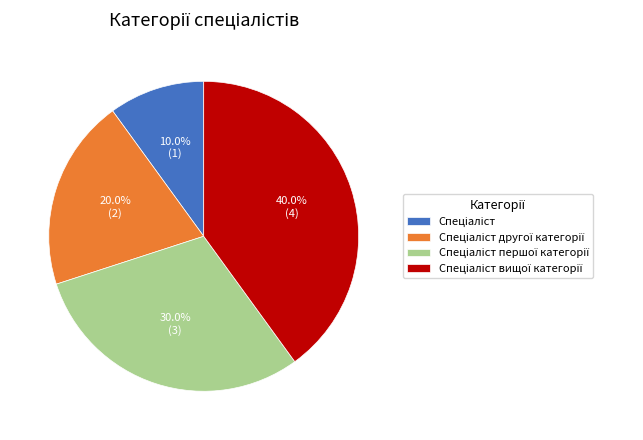

Is there any slice that represents more than half of the pie?

No